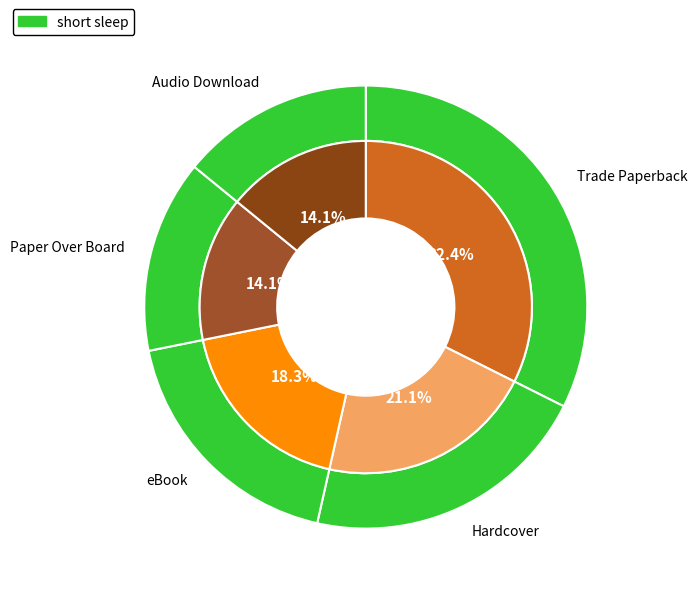

What percentage do Trade Paperback and Hardcover together represent?

53.5%